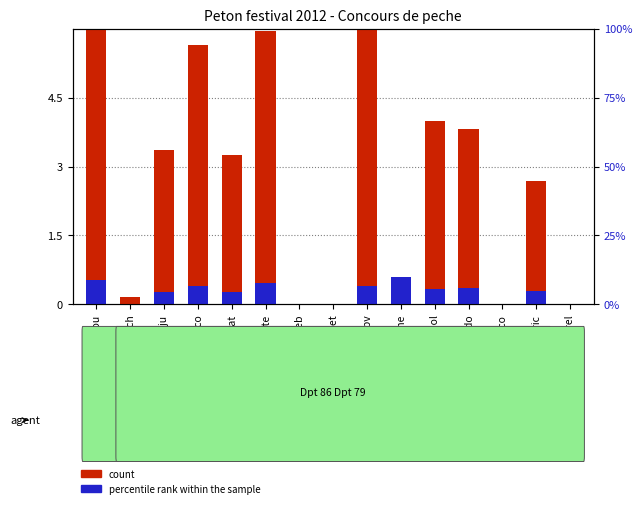

List the series in order of their overall mean, lowest first.

percentile rank within the sample, count